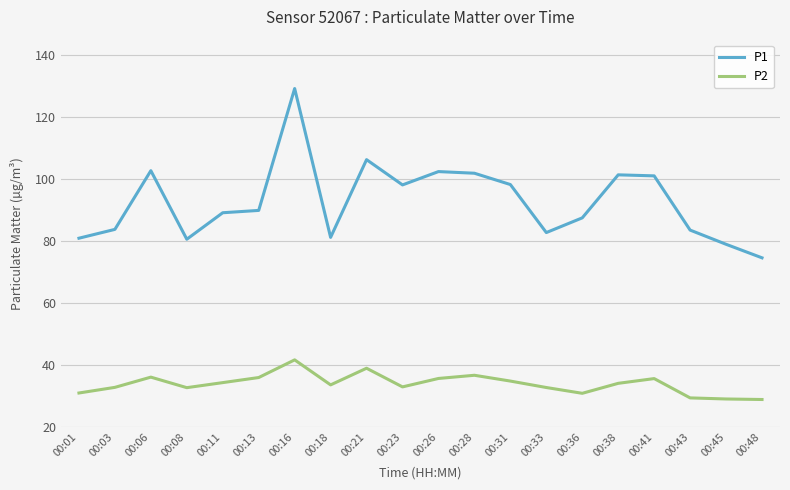

What is the difference between the P2 values at 00:48 and 00:38?

5.2